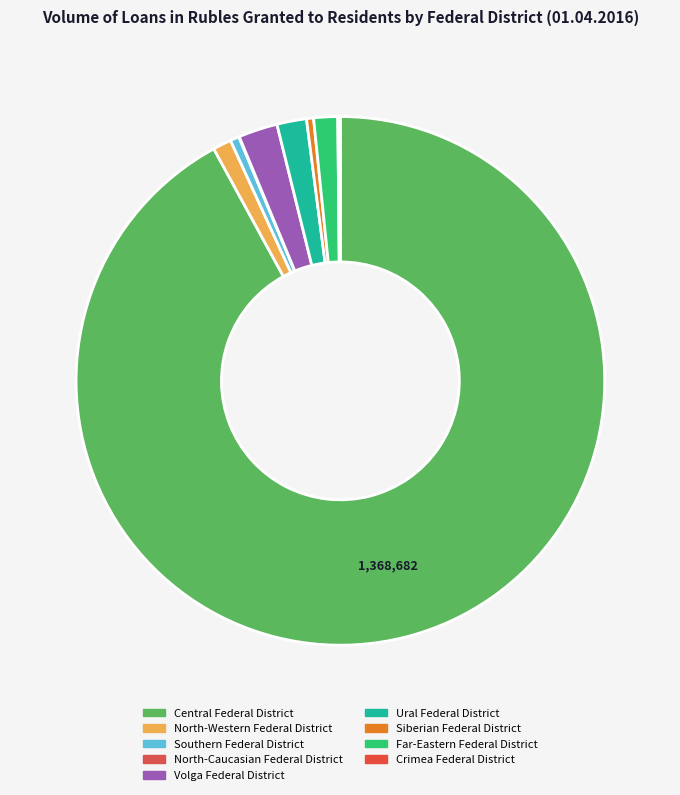

How many slices are in this pie chart?

9